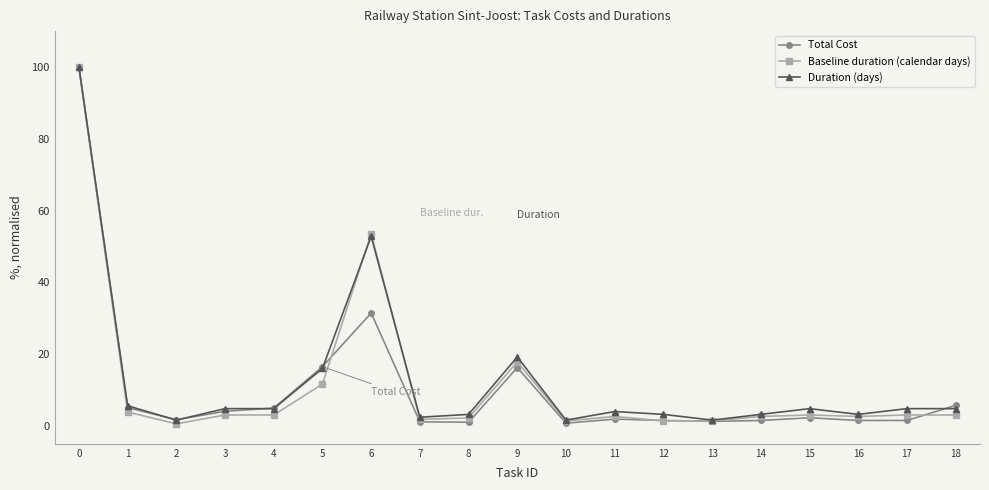

Where is Duration (days) nearest to the value 50?

6